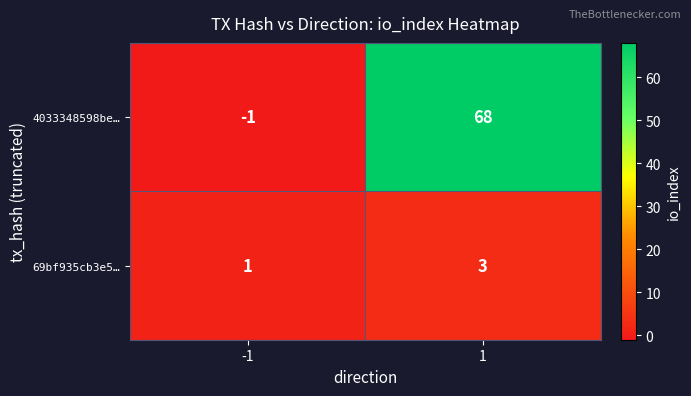

How many categories are shown in the chart?

2